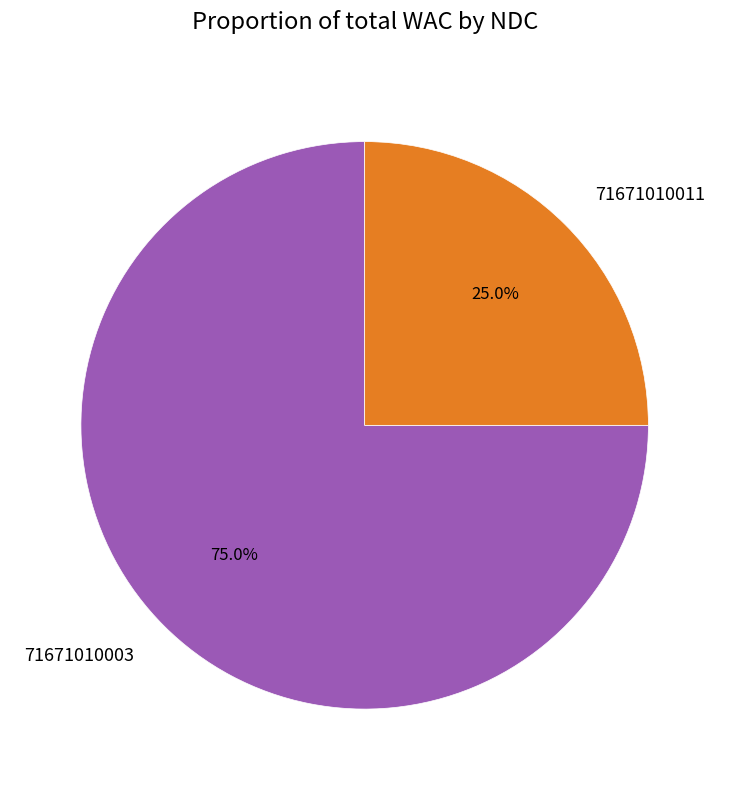

What is the ratio of the value at 71671010003 to the value at 71671010011?

3.0